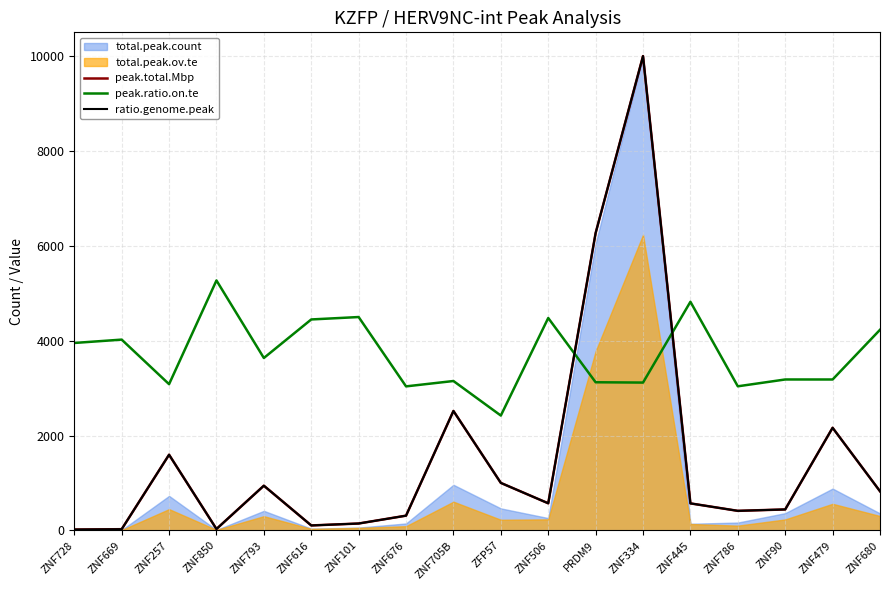

What is the total value across all series at ZNF676?

3658.6